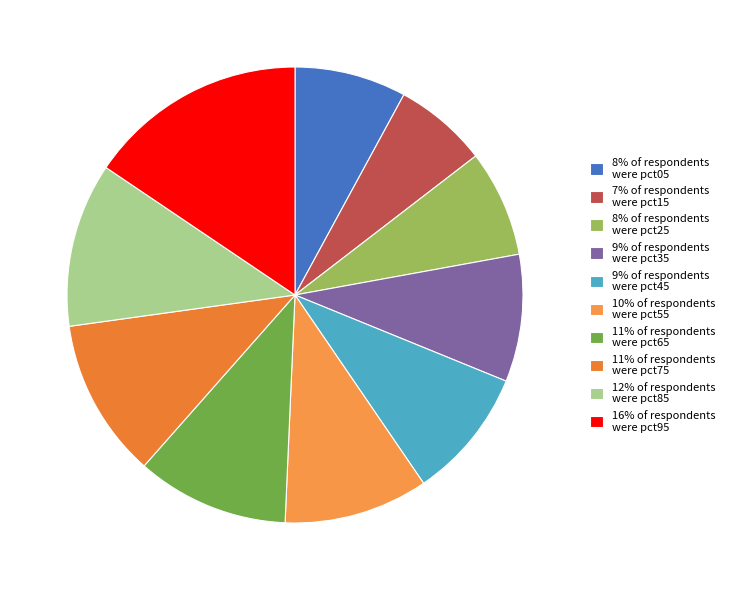

Does any single category account for the majority?

No